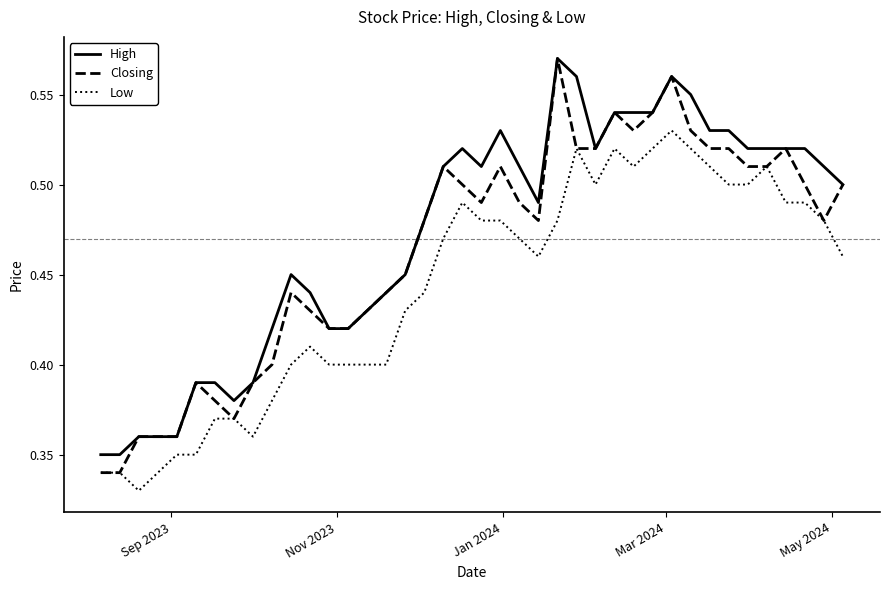

Which series has the widest spread of values?

Closing